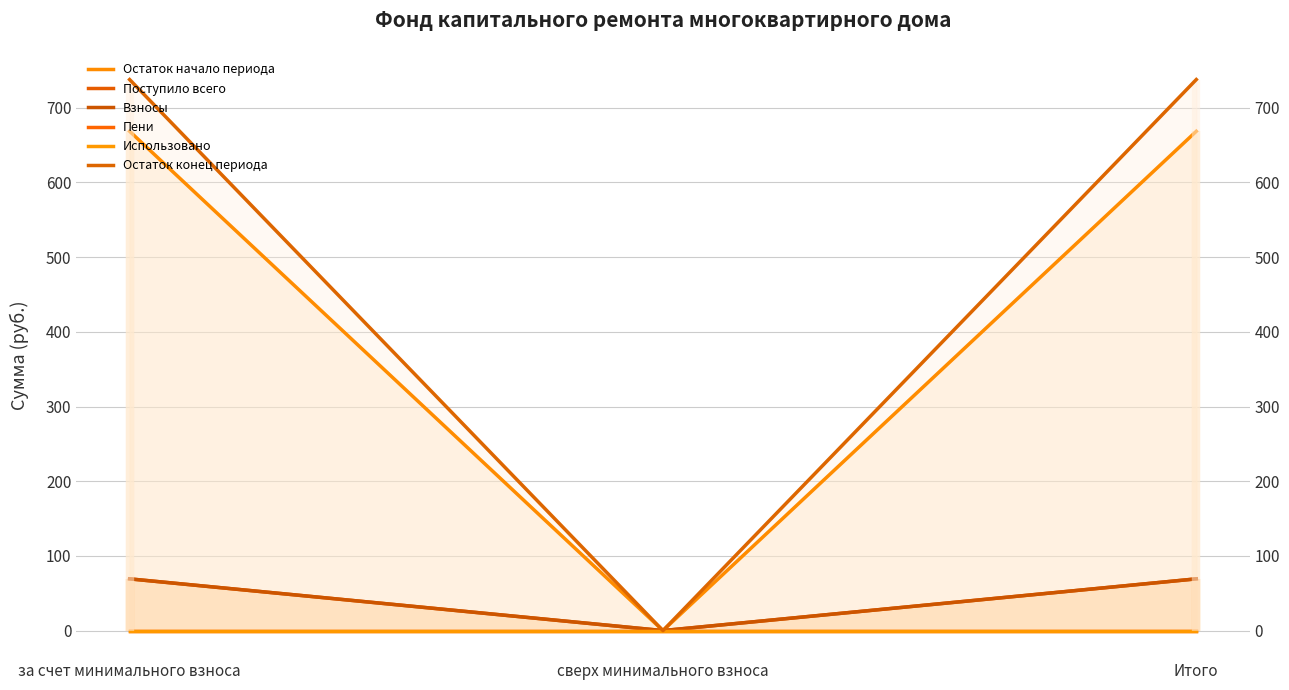

At which label does Пени reach its minimum?

за счет минимального взноса